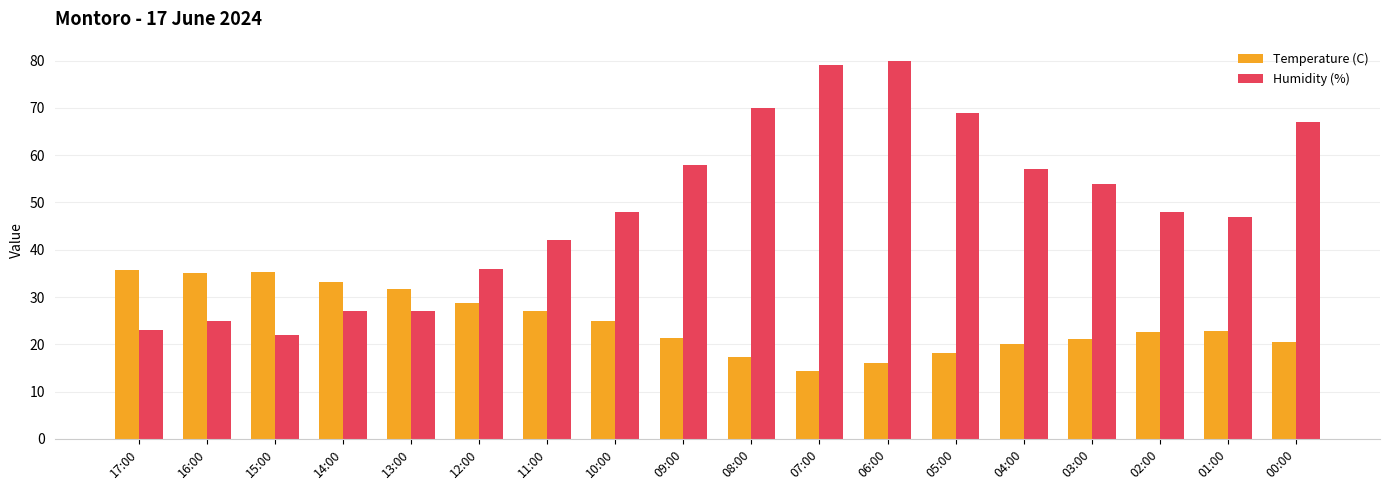

What value does the Temperature (C) series have at 02:00?

22.6